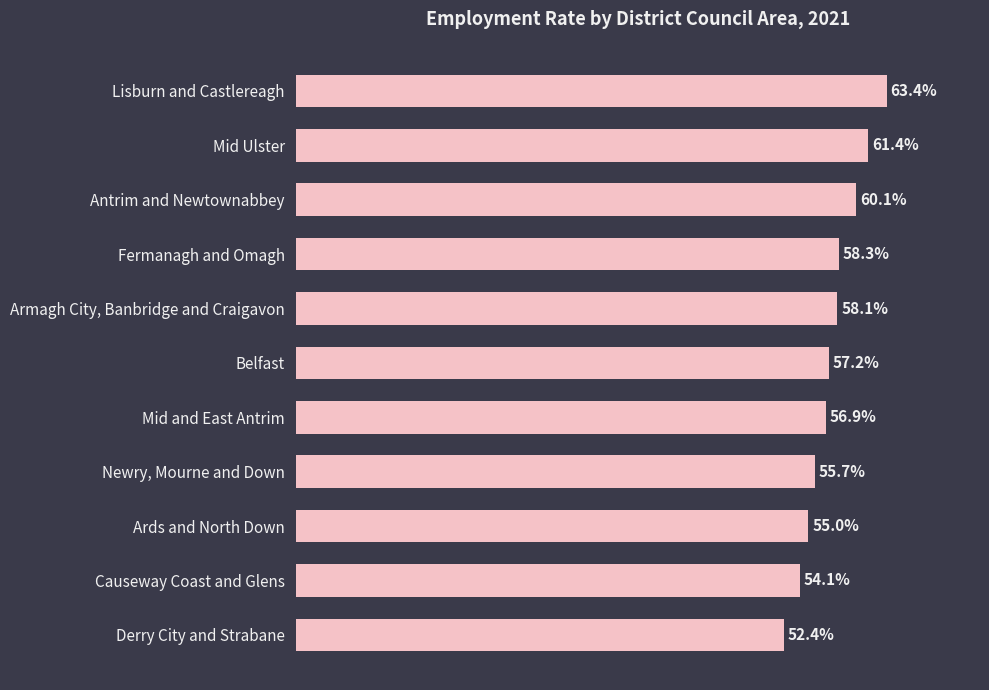

At which label is the value closest to 57?

Mid and East Antrim